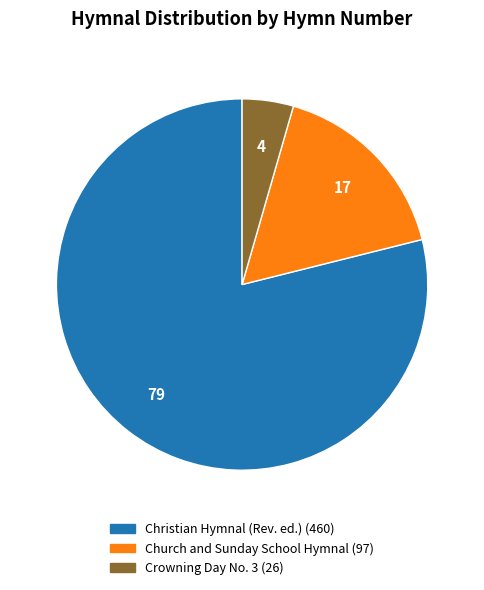

Combined, do Crowning Day No. 3 and Church and Sunday School Hymnal account for over 50%?

No